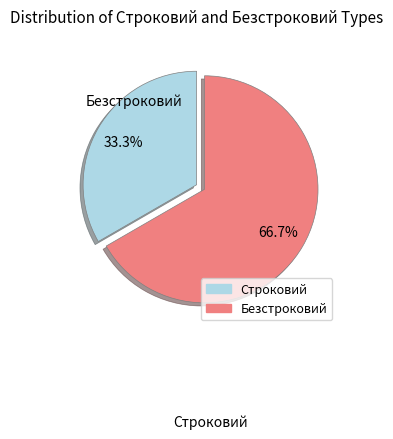

Count the number of slices in the pie.

2